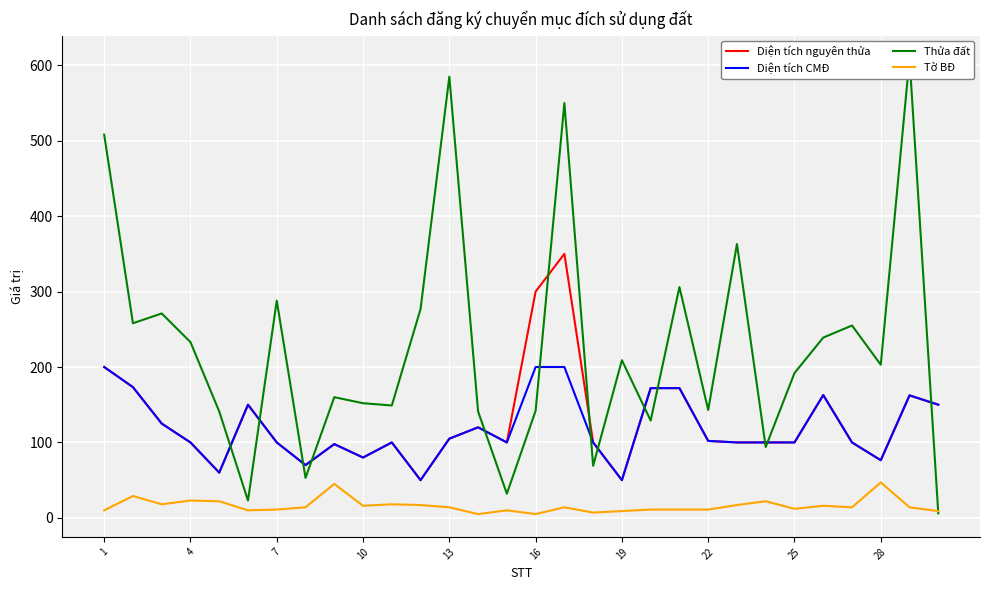

What is the difference between the maximum and minimum values in the Diện tích nguyên thửa series?

300.0